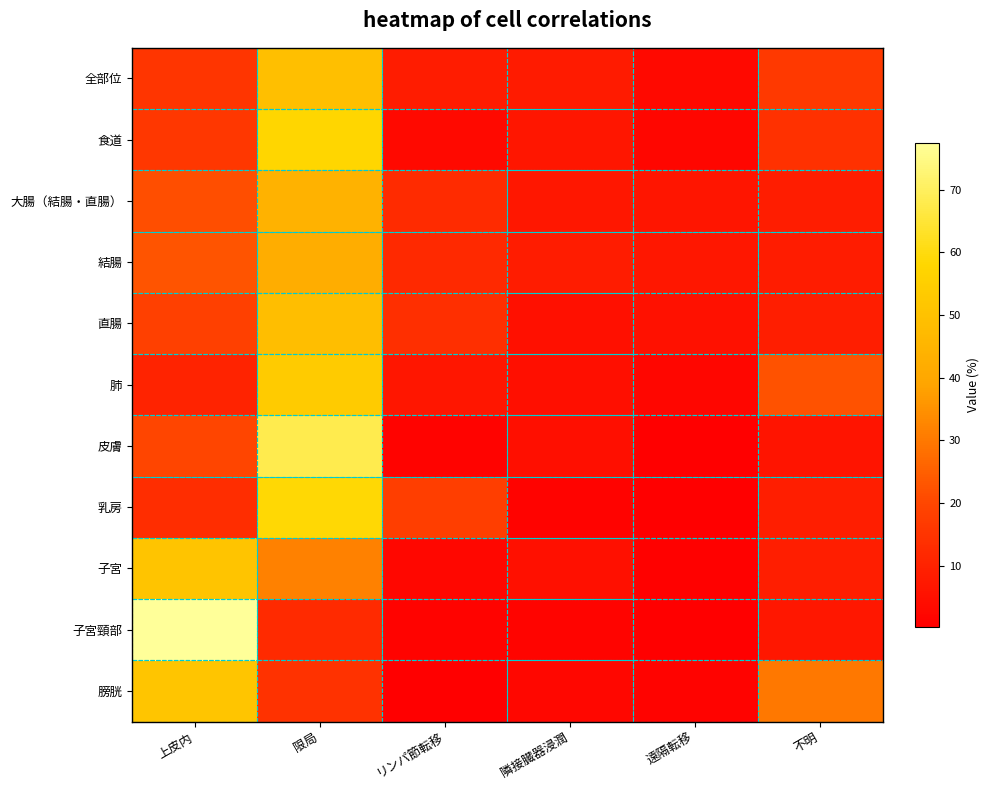

Reading right to left, what are all the values shown in this chart?

全部位: 不明=16.5	遠隔転移=3.1	隣接臓器浸潤=8.0	リンパ節転移=8.3	限局=49.0	上皮内=15.1
食道: 不明=14.2	遠隔転移=2.1	隣接臓器浸潤=6.9	リンパ節転移=3.0	限局=57.9	上皮内=15.9
大腸（結腸・直腸）: 不明=8.5	遠隔転移=6.4	隣接臓器浸潤=7.1	リンパ節転移=12.4	限局=44.1	上皮内=21.5
結腸: 不明=8.3	遠隔転移=6.9	隣接臓器浸潤=8.1	リンパ節転移=11.9	限局=41.9	上皮内=22.8
直腸: 不明=8.9	遠隔転移=5.2	隣接臓器浸潤=5.0	リンパ節転移=13.6	限局=48.8	上皮内=18.6
肺: 不明=22.4	遠隔転移=2.1	隣接臓器浸潤=4.6	リンパ節転移=6.8	限局=53.6	上皮内=10.5
皮膚: 不明=6.1	遠隔転移=0.4	隣接臓器浸潤=4.7	リンパ節転移=1.2	限局=68.0	上皮内=19.7
乳房: 不明=8.8	遠隔転移=0.4	隣接臓器浸潤=1.4	リンパ節転移=17.9	限局=58.5	上皮内=13.0
子宮: 不明=8.7	遠隔転移=0.8	隣接臓器浸潤=5.0	リンパ節転移=2.5	限局=31.9	上皮内=51.1
子宮頸部: 不明=7.1	遠隔転移=0.2	隣接臓器浸潤=1.7	リンパ節転移=1.2	限局=12.3	上皮内=77.5
膀胱: 不明=29.9	遠隔転移=1.2	隣接臓器浸潤=2.4	リンパ節転移=0.3	限局=14.7	上皮内=51.5